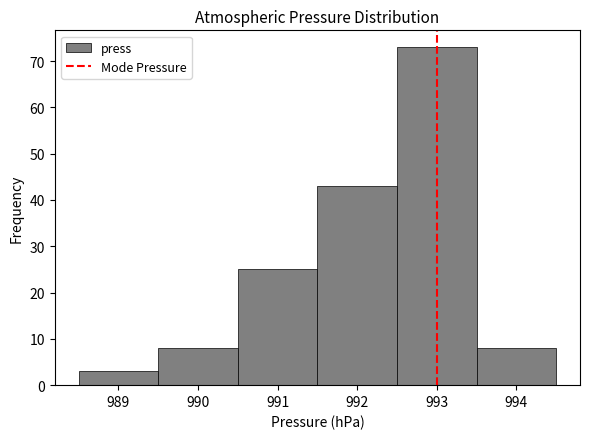

What is the height of the bar covering 992.5 to 993.5 on the x-axis? The values are not printed on the chart, so give them approximately, as read against the axis.

73